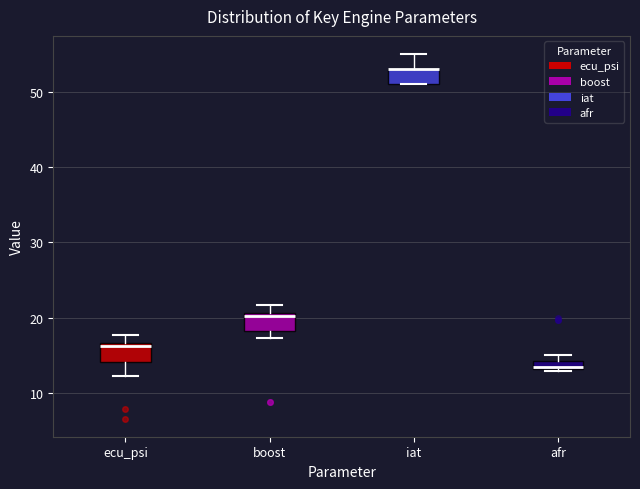

Where is the lower edge of the box for boost on the y-axis? The values are not printed on the chart, so give them approximately, as read against the axis.

18